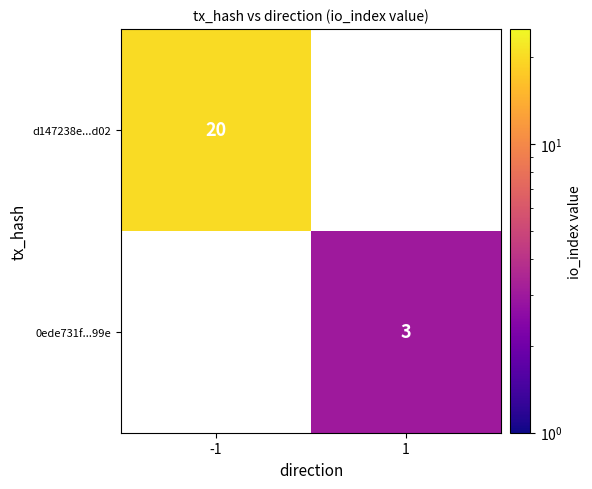

The 0ede731f...99e series shows 3 at 1. True or false?

True